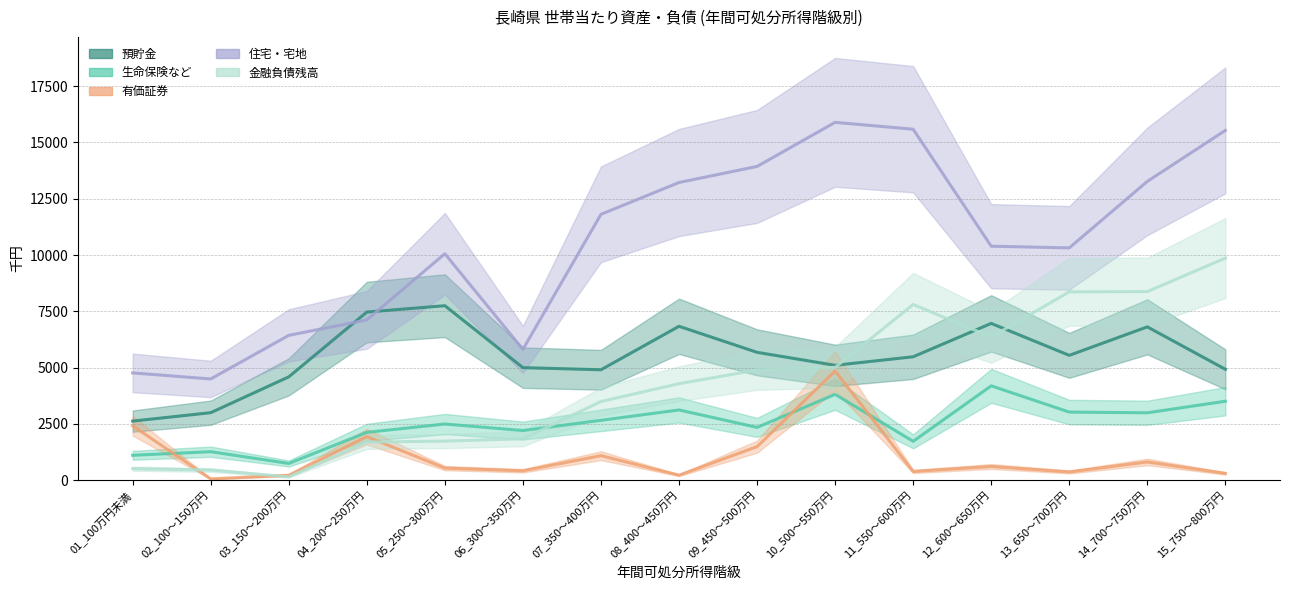

How many lines are shown in the chart?

5